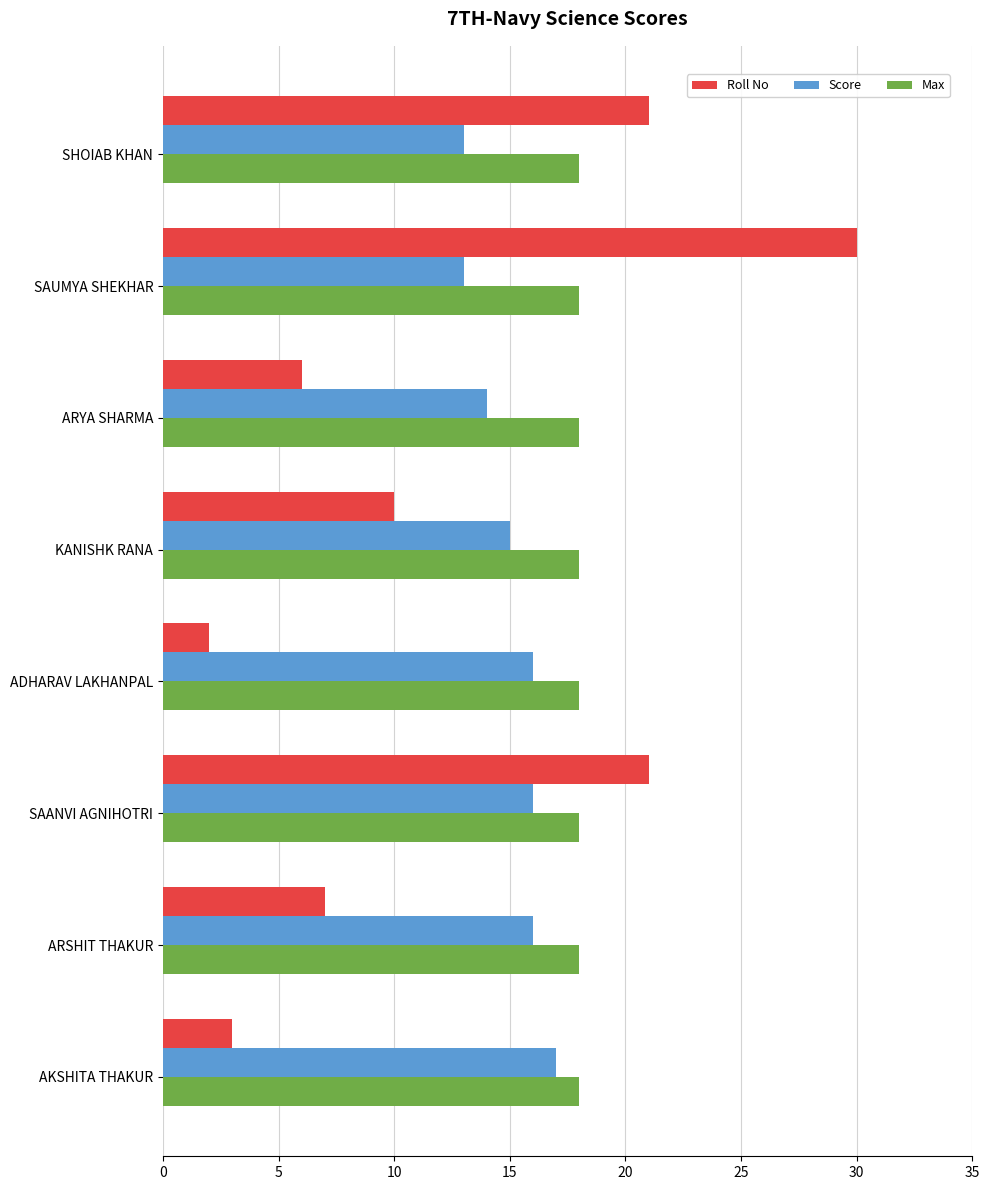

What is the difference between the maximum and minimum values in the Roll No series?

28